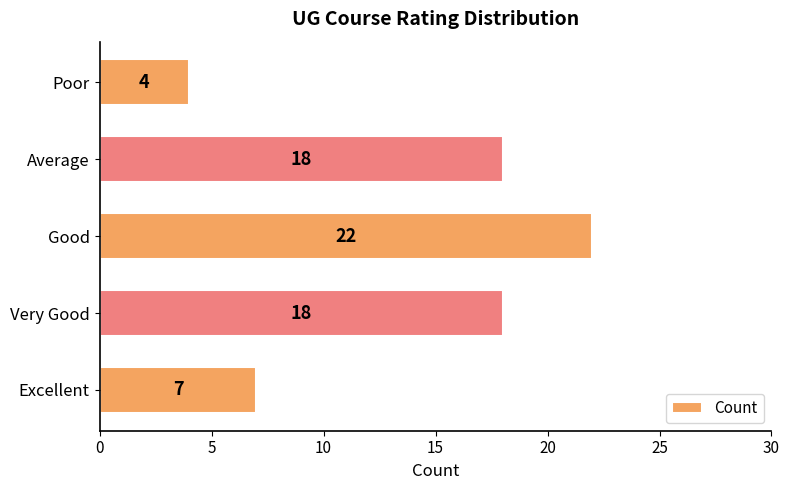

What is the difference between the values at Average and Poor?

14